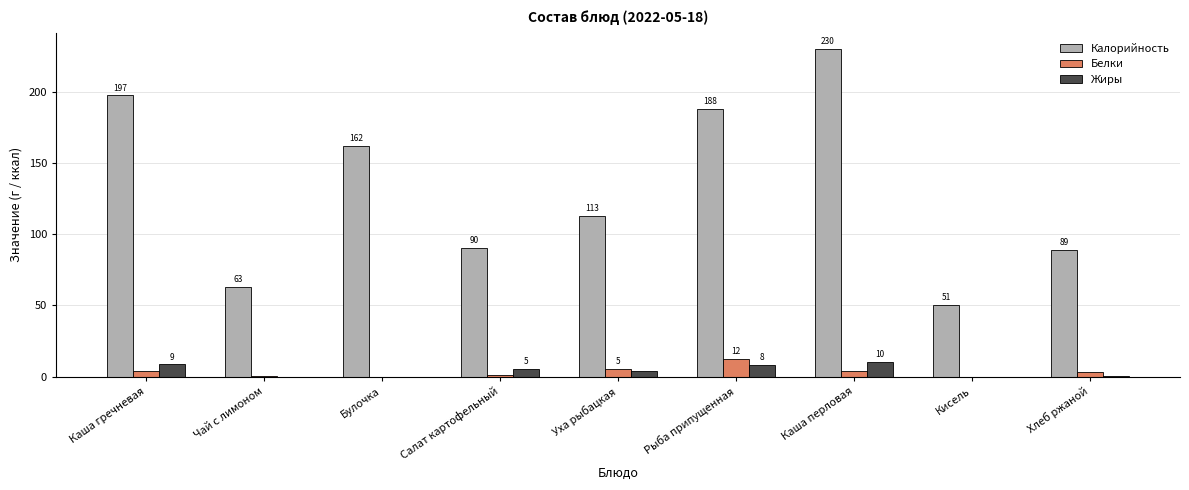

What is the maximum value for Белки?

12.3